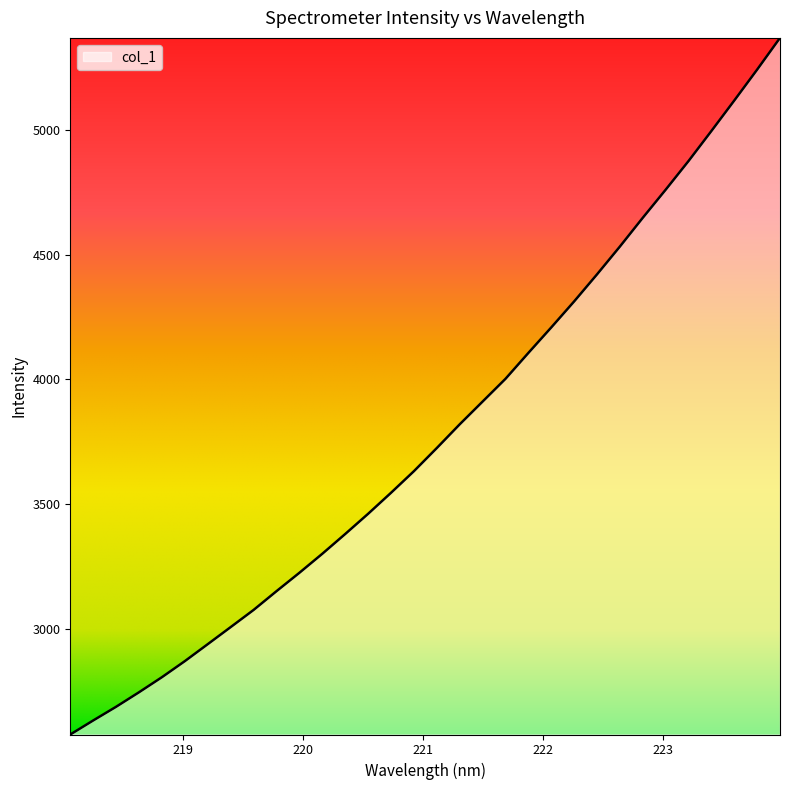

What is the maximum value shown in the chart?

5370.5